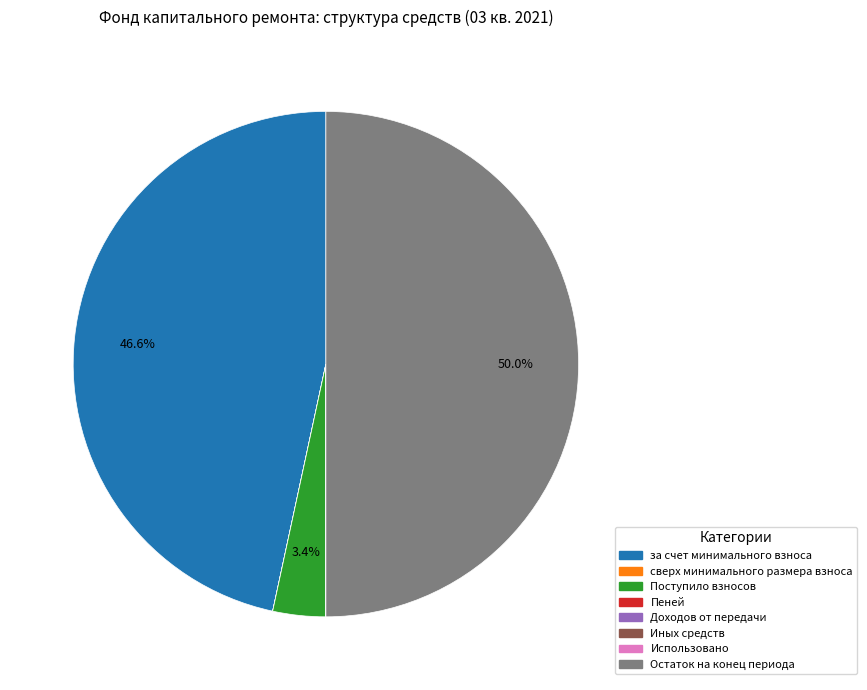

Which slice is the largest?

Остаток на конец периода